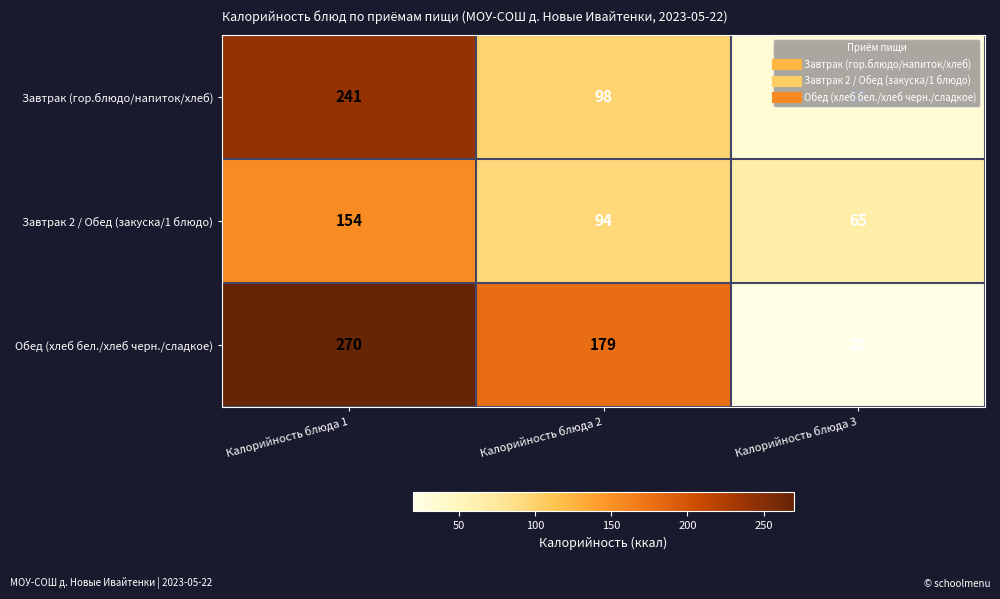

Which series has the largest total across all categories?

Обед (хлеб бел./хлеб черн./сладкое)